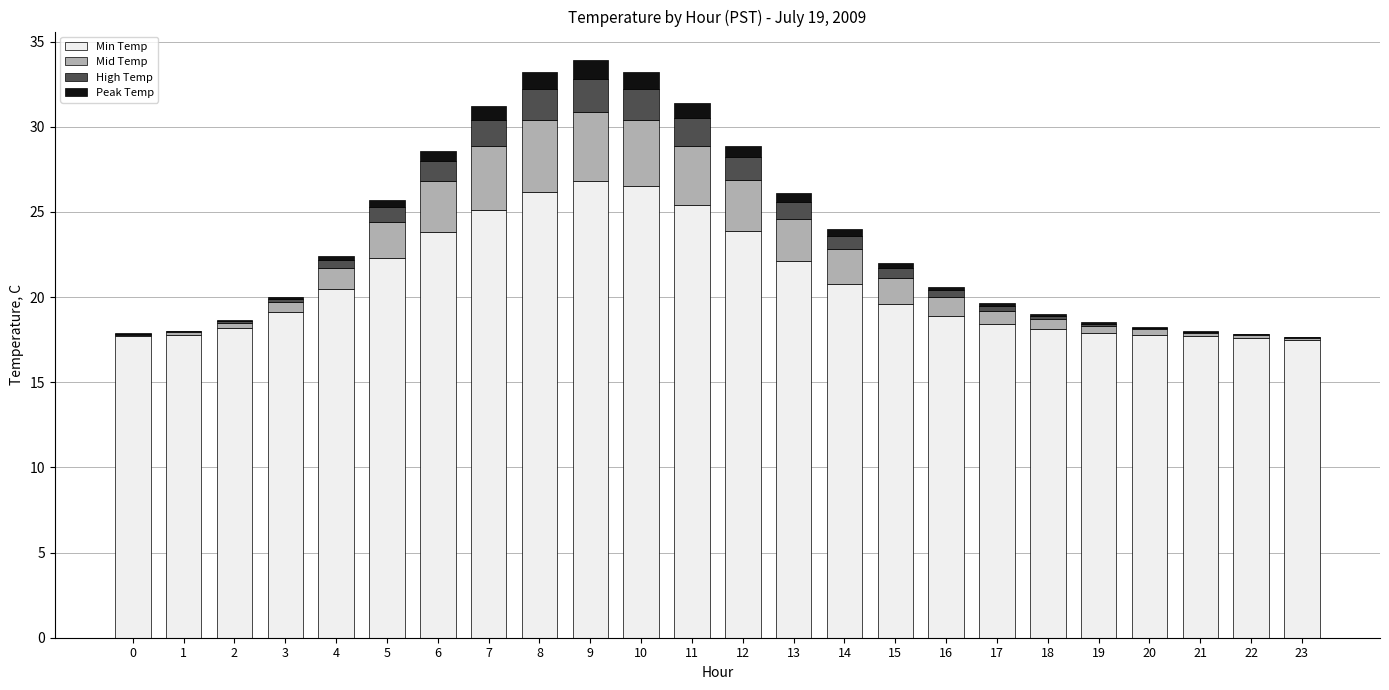

Is it true that Min Temp equals 18.4 at 17?

True